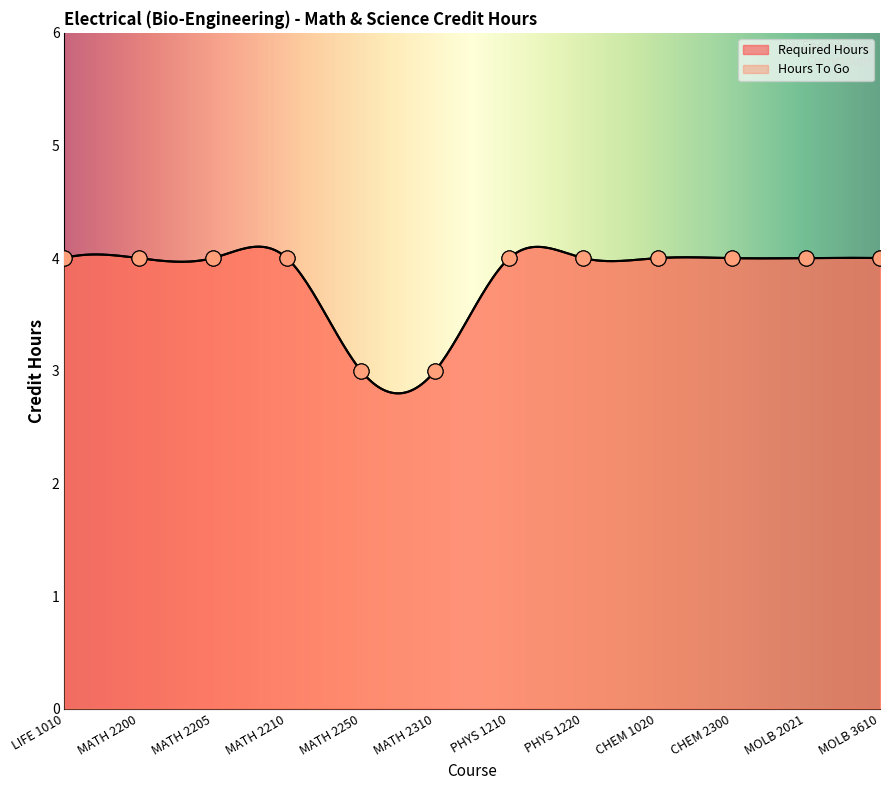

At which category is the sum across all series the highest?

LIFE 1010